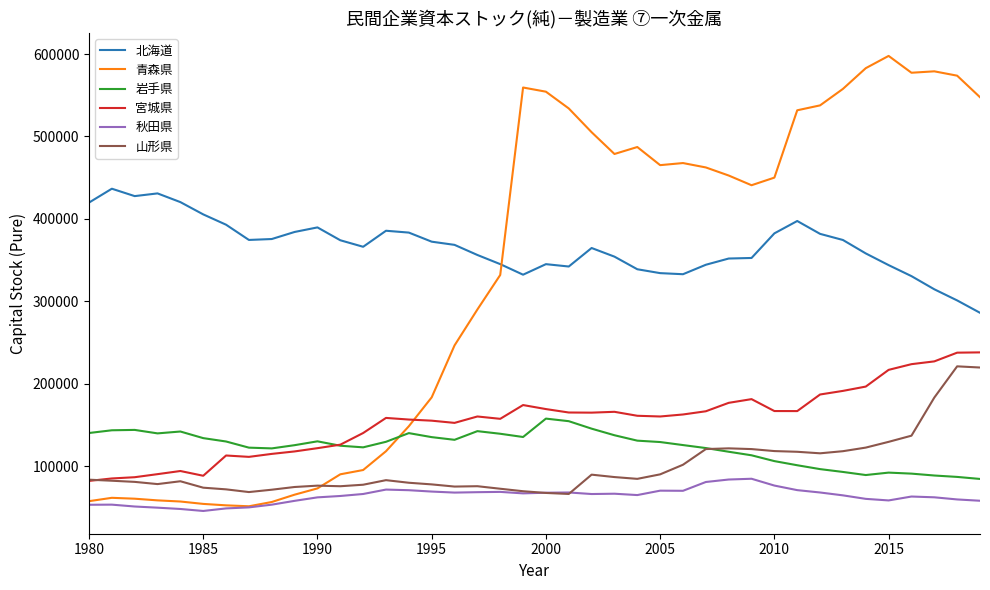

How many times do 宮城県 and 青森県 cross each other?

1